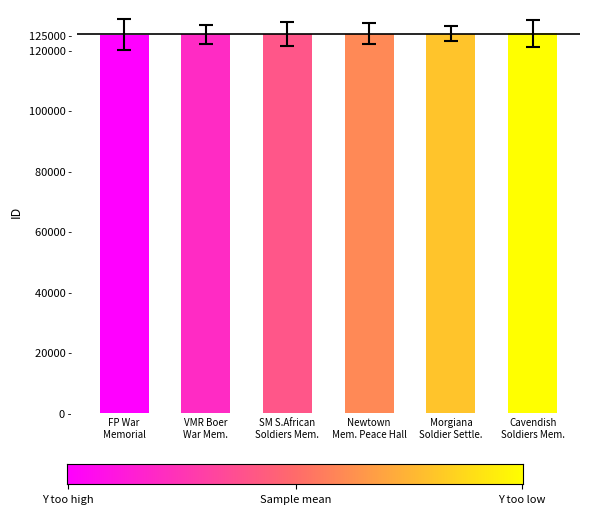

What is the average value?

125382